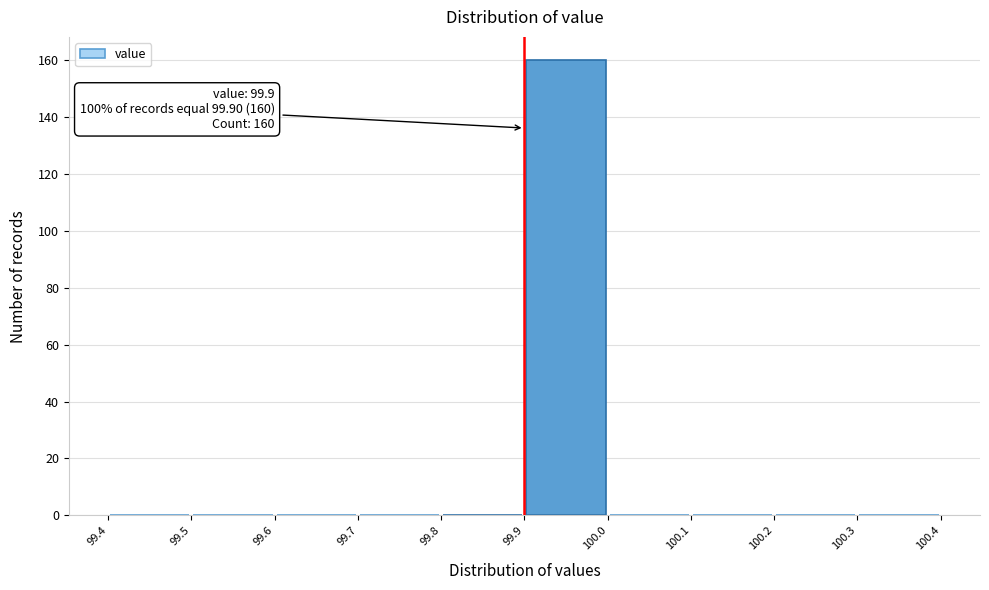

Over which range of the x-axis is the bar tallest?

99.9 to 100.0